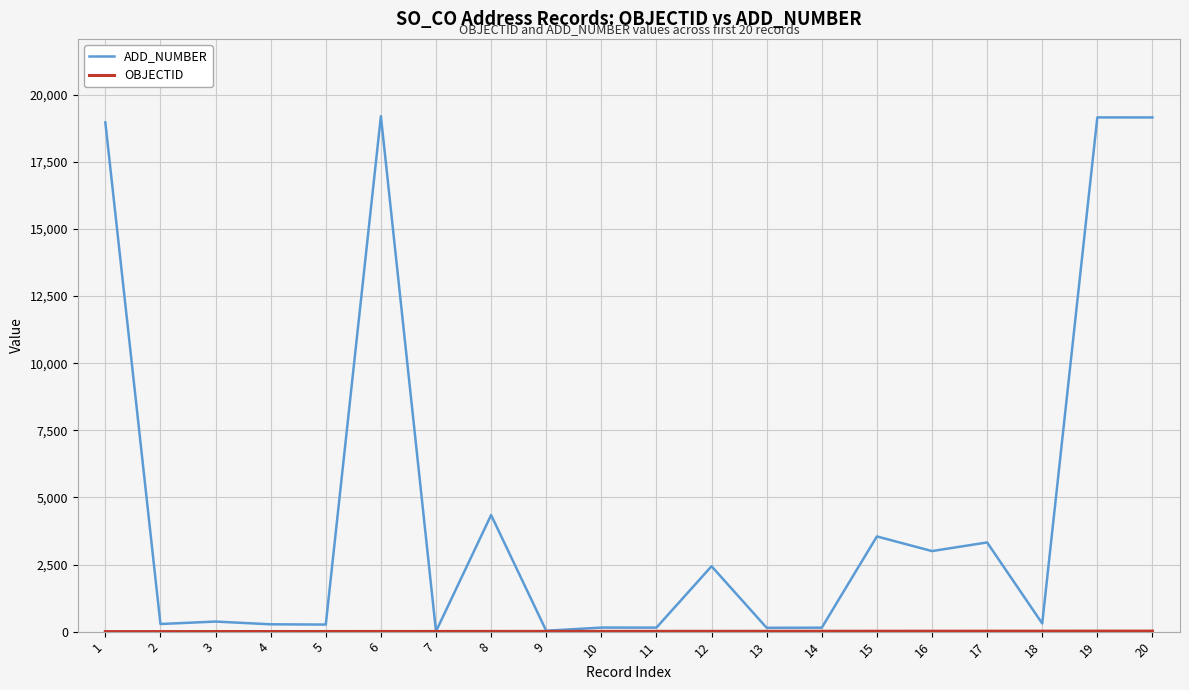

What is the highest value of the ADD_NUMBER series?

19202